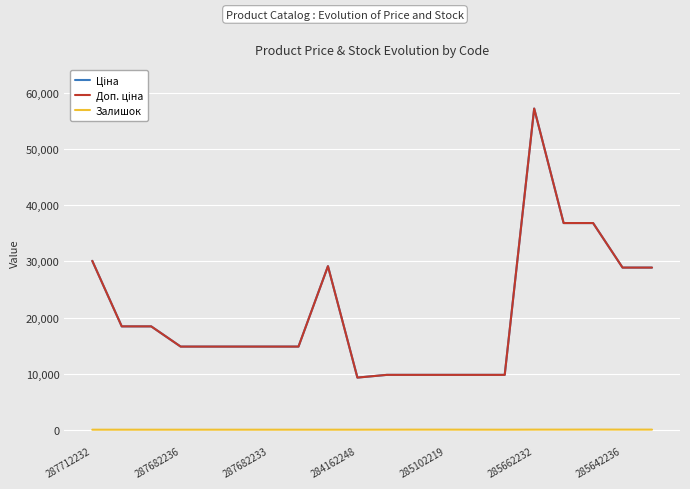

Does the chart display data point markers on the line(s)?

No